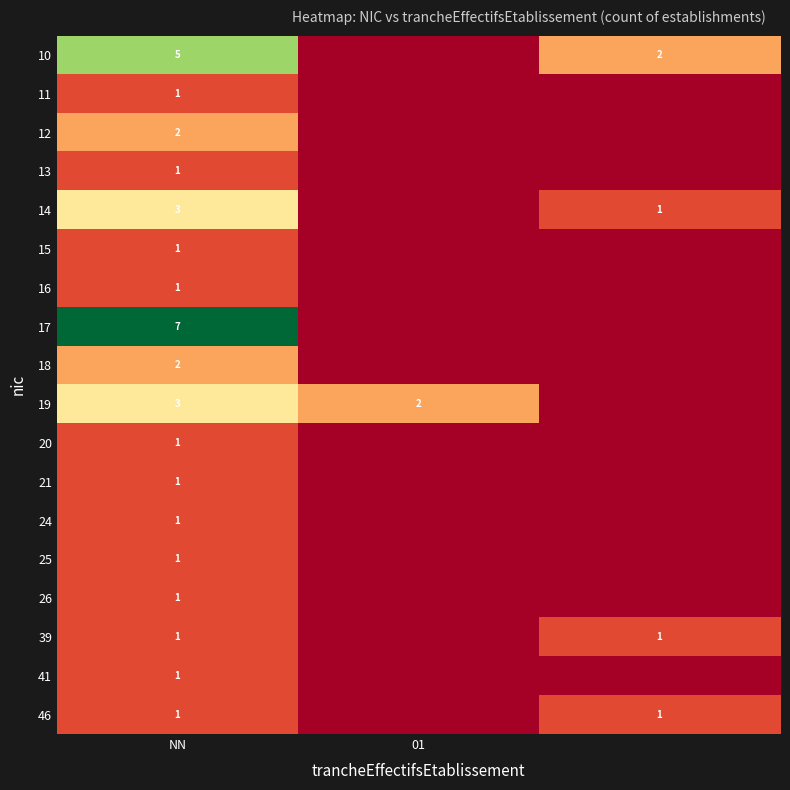

Is it true that 25 equals 1 at NN?

True